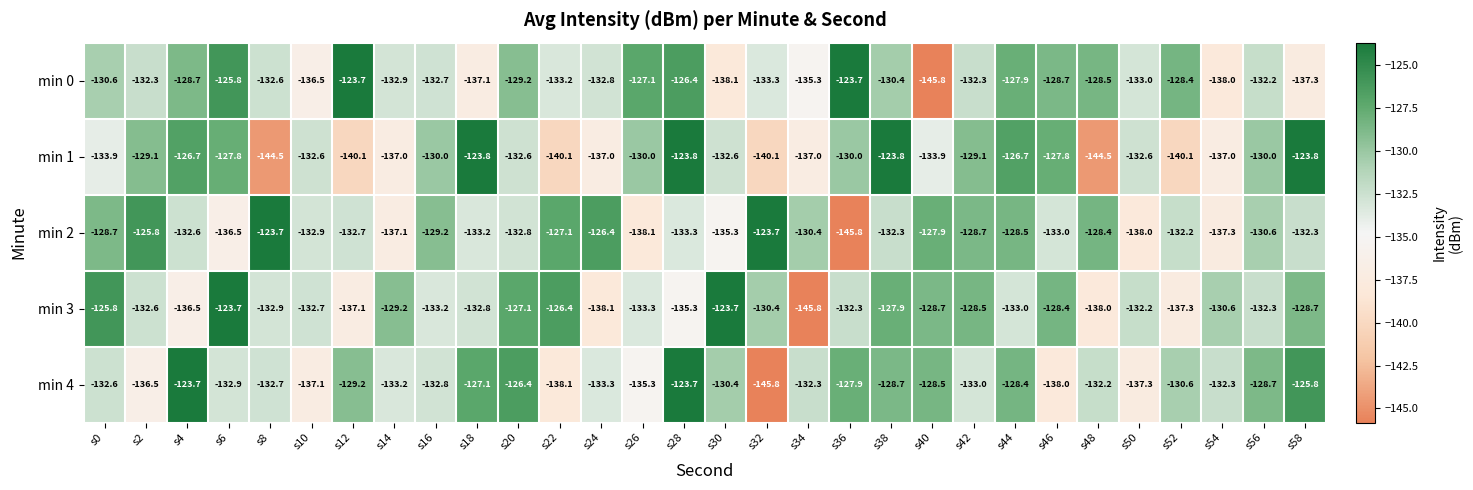

True or false: min 1 has a value of -137.0 at s34.

True